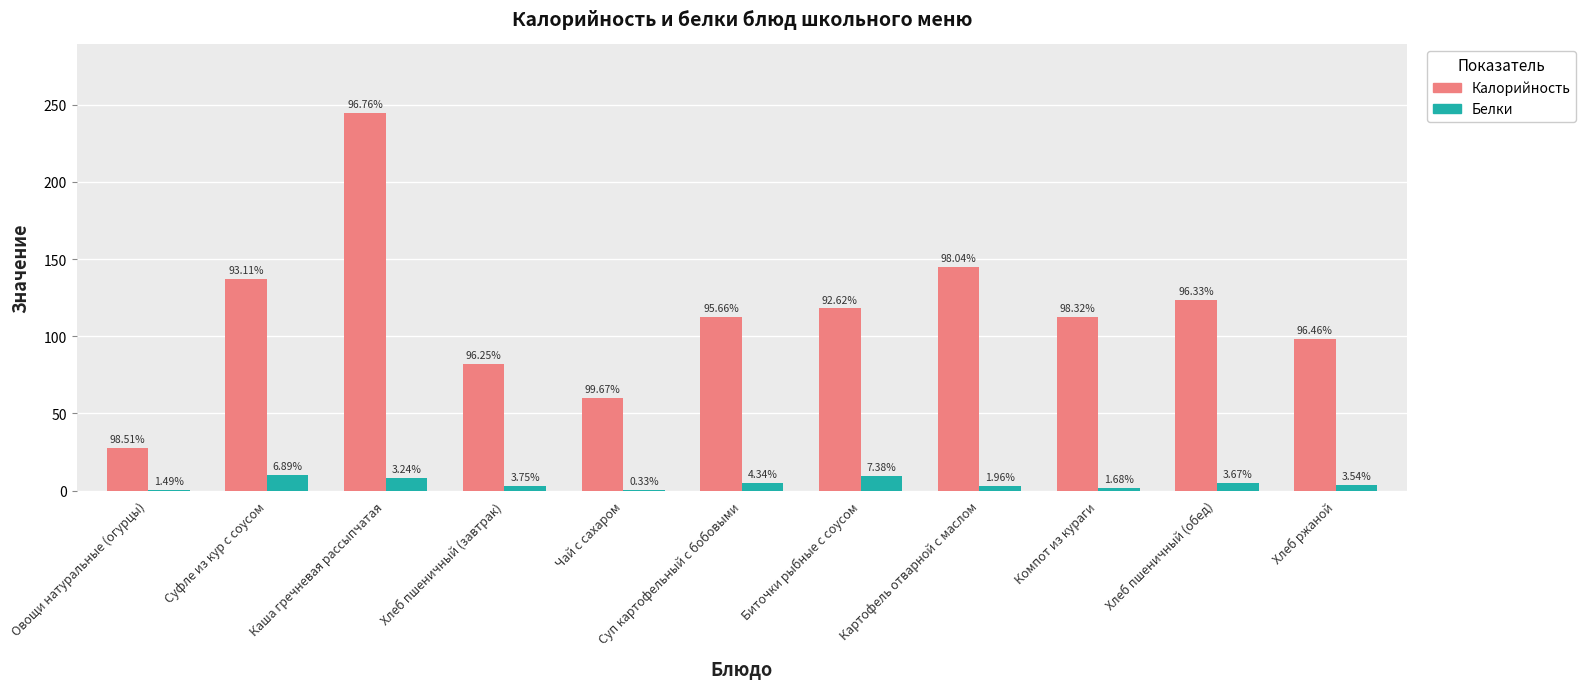

What is the maximum value shown in the chart?

245.0